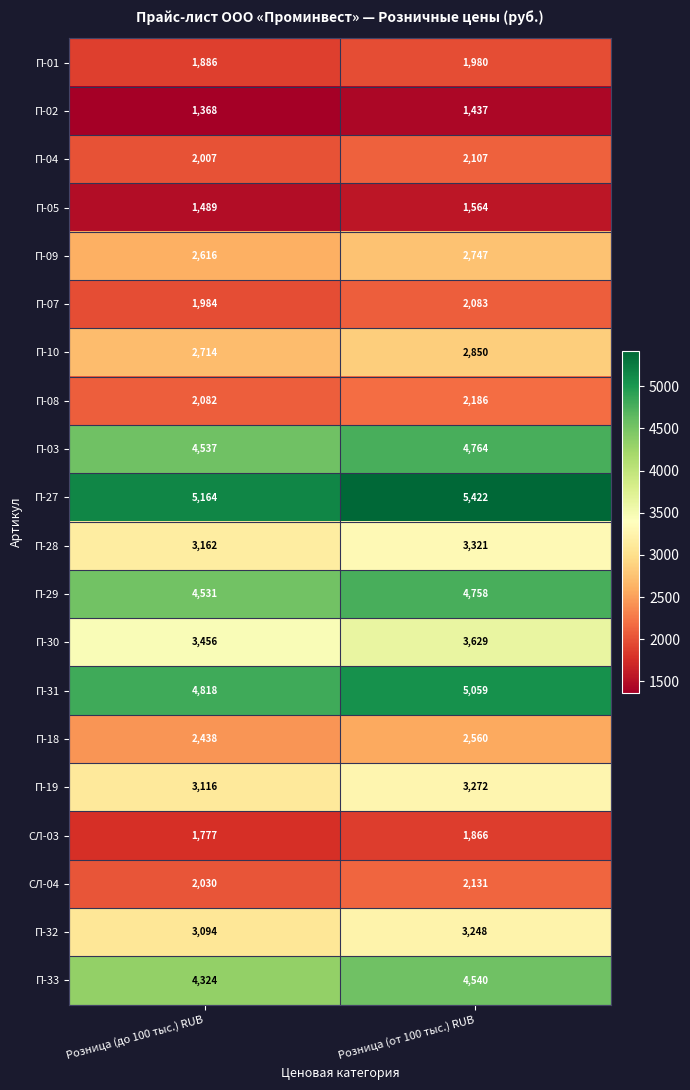

The П-29 series shows 4758 at Розница (от 100 тыс.) RUB. True or false?

True